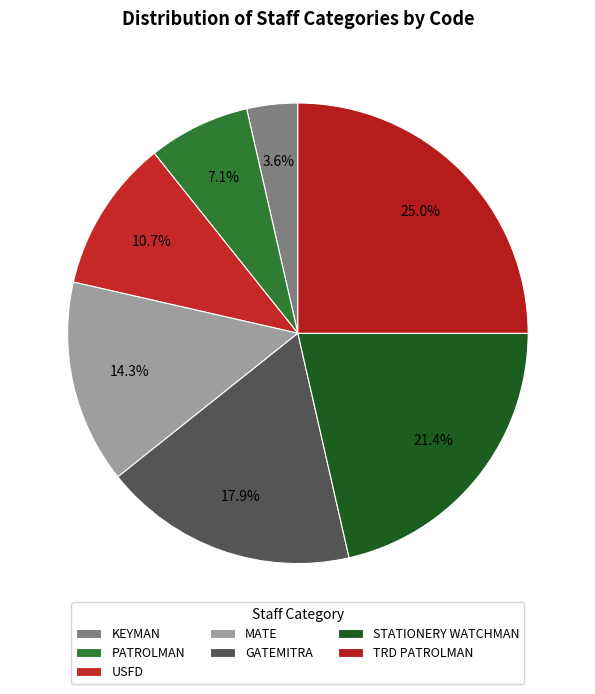

Is it true that MATE is 14% of the pie?

True